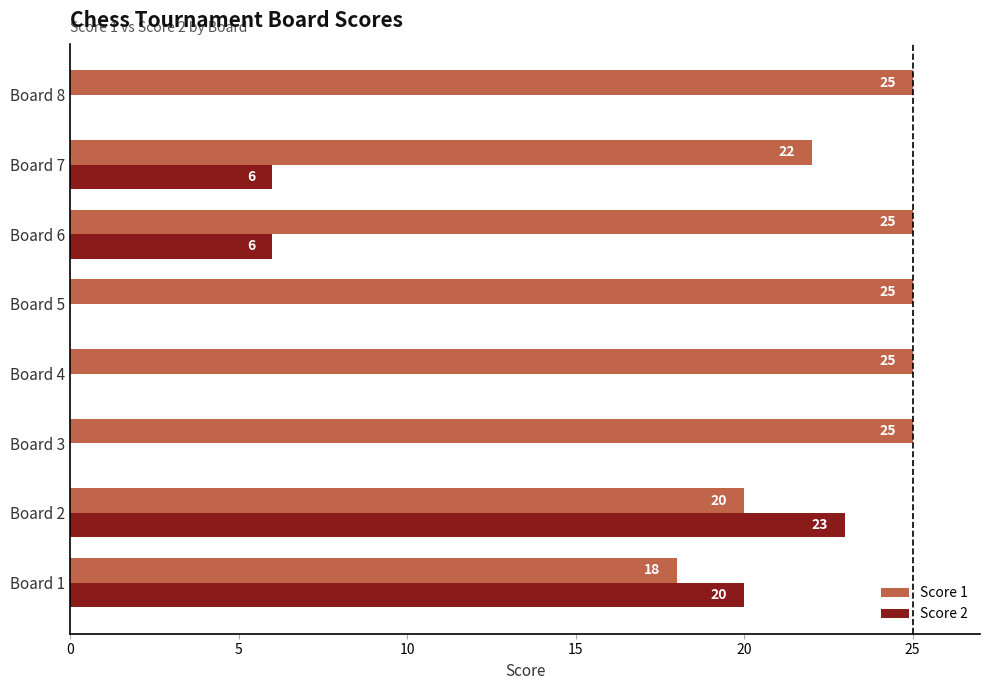

At which label does Score 2 reach its peak?

Board 2